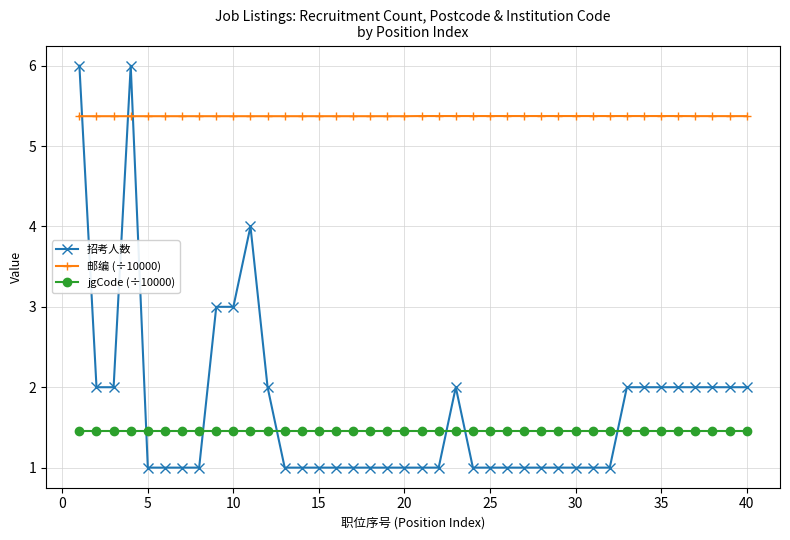

What is the highest value of the jgCode (÷10000) series?

1.5